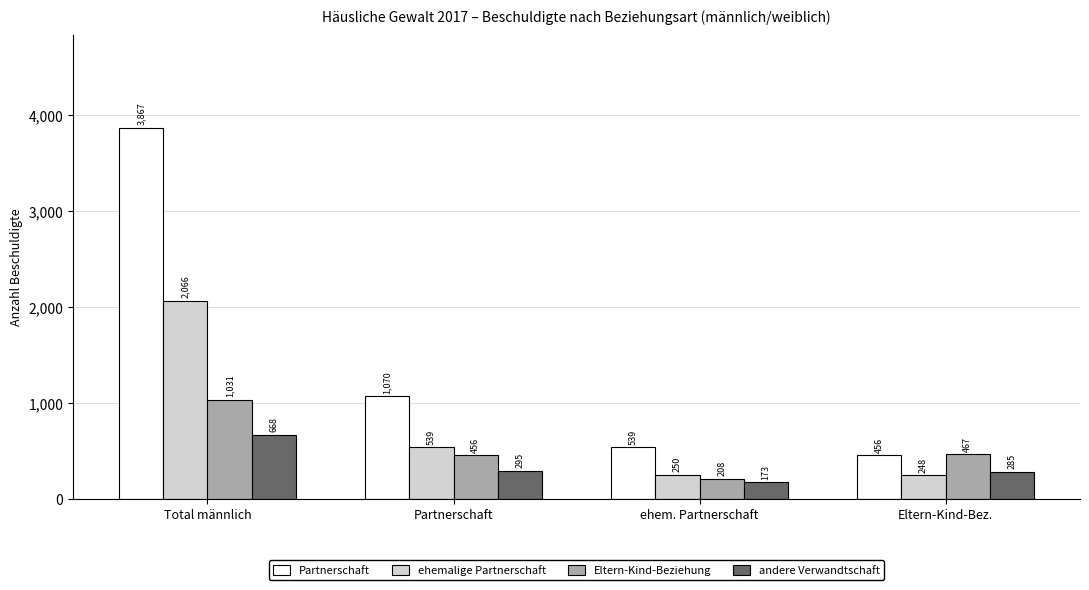

Are the bars horizontal?

No